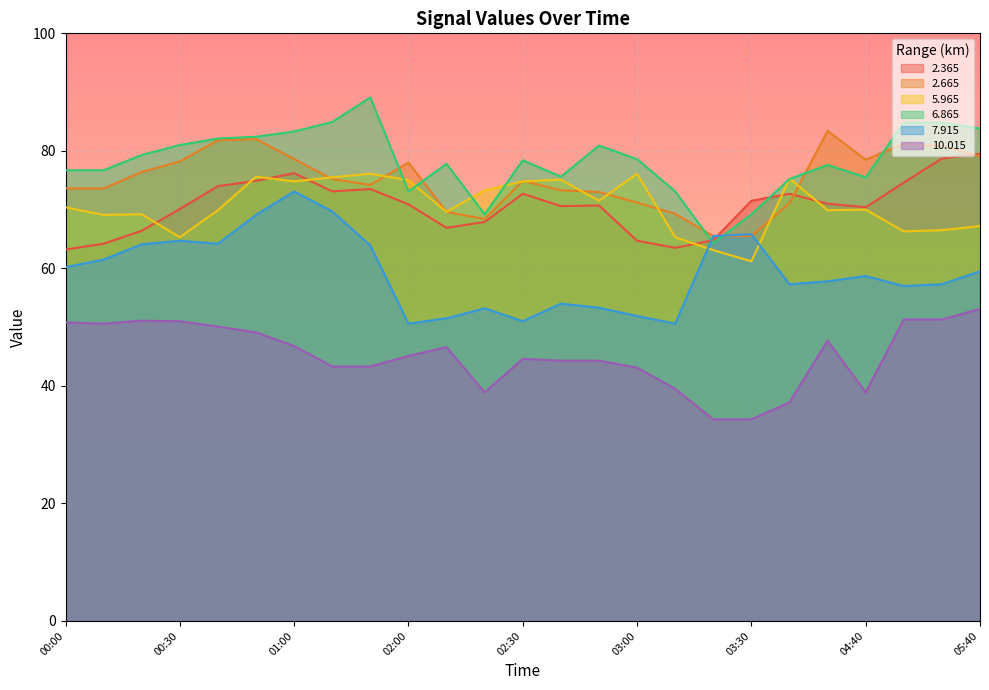

What are all the series names shown in the legend?

2.365, 2.665, 5.965, 6.865, 7.915, 10.015